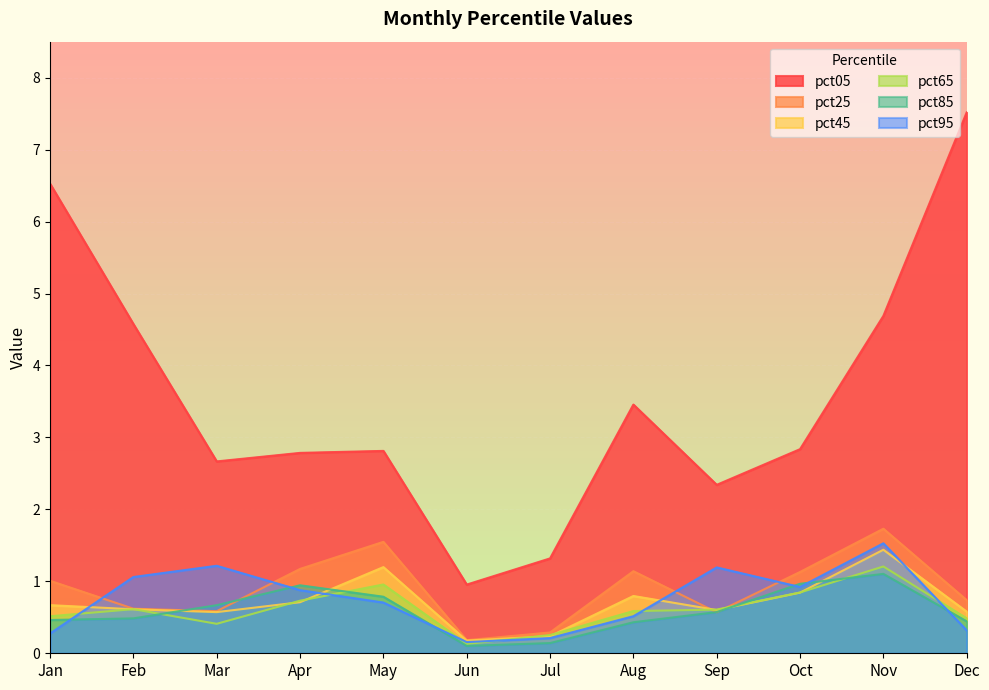

The pct85 series shows 0.6 at Aug. True or false?

False